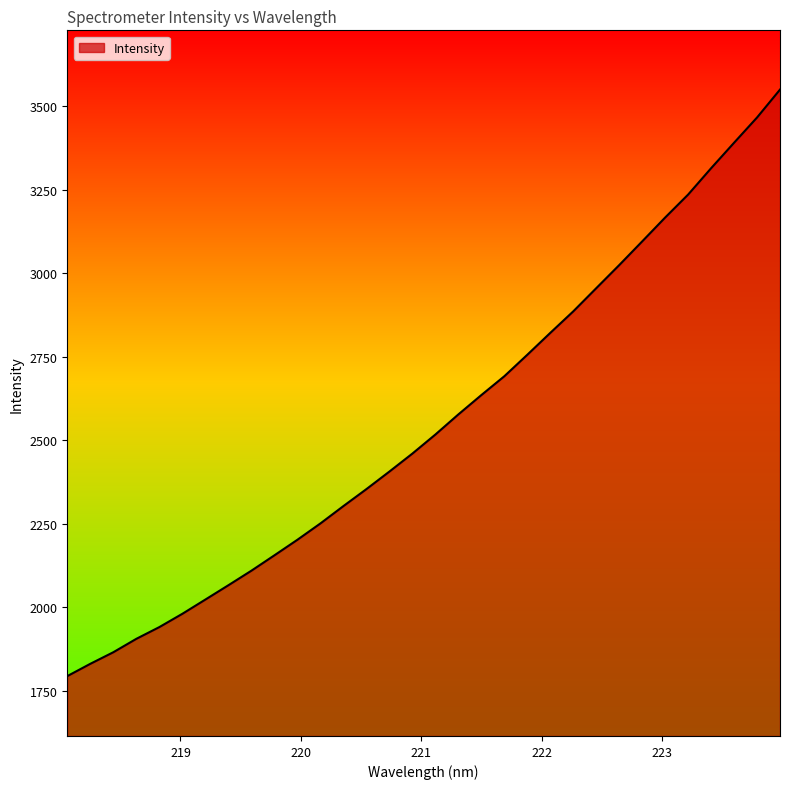

What is the maximum value shown in the chart?

3550.5